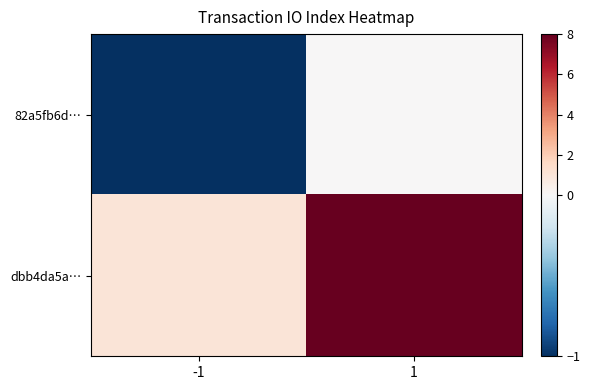

At which category is the sum across all series the highest?

1